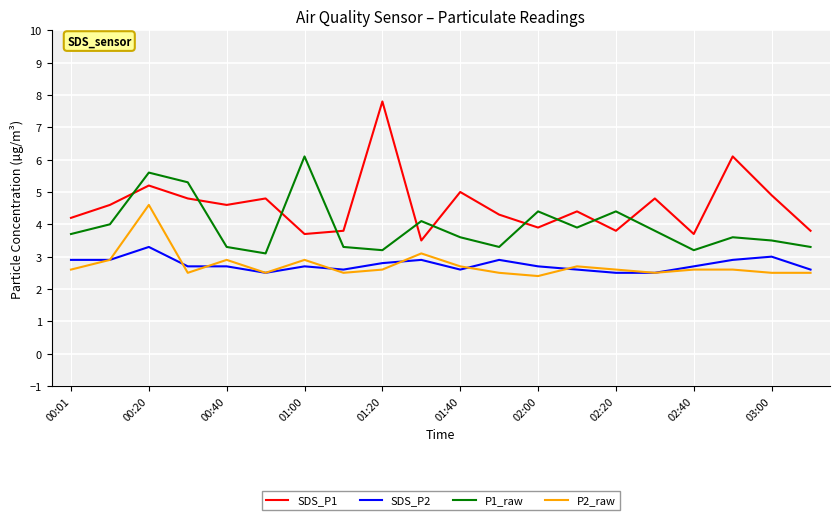

What is the minimum value for P1_raw?

3.1